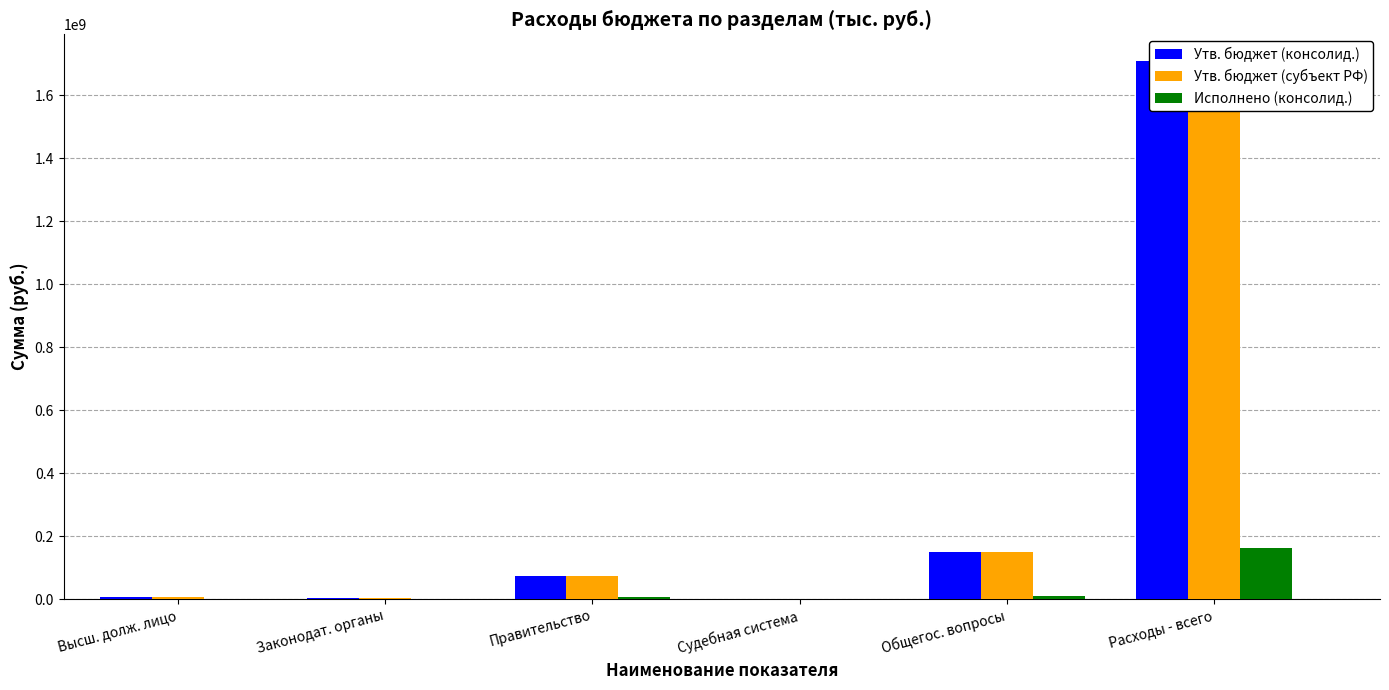

What position from the left is Высш. долж. лицо?

1